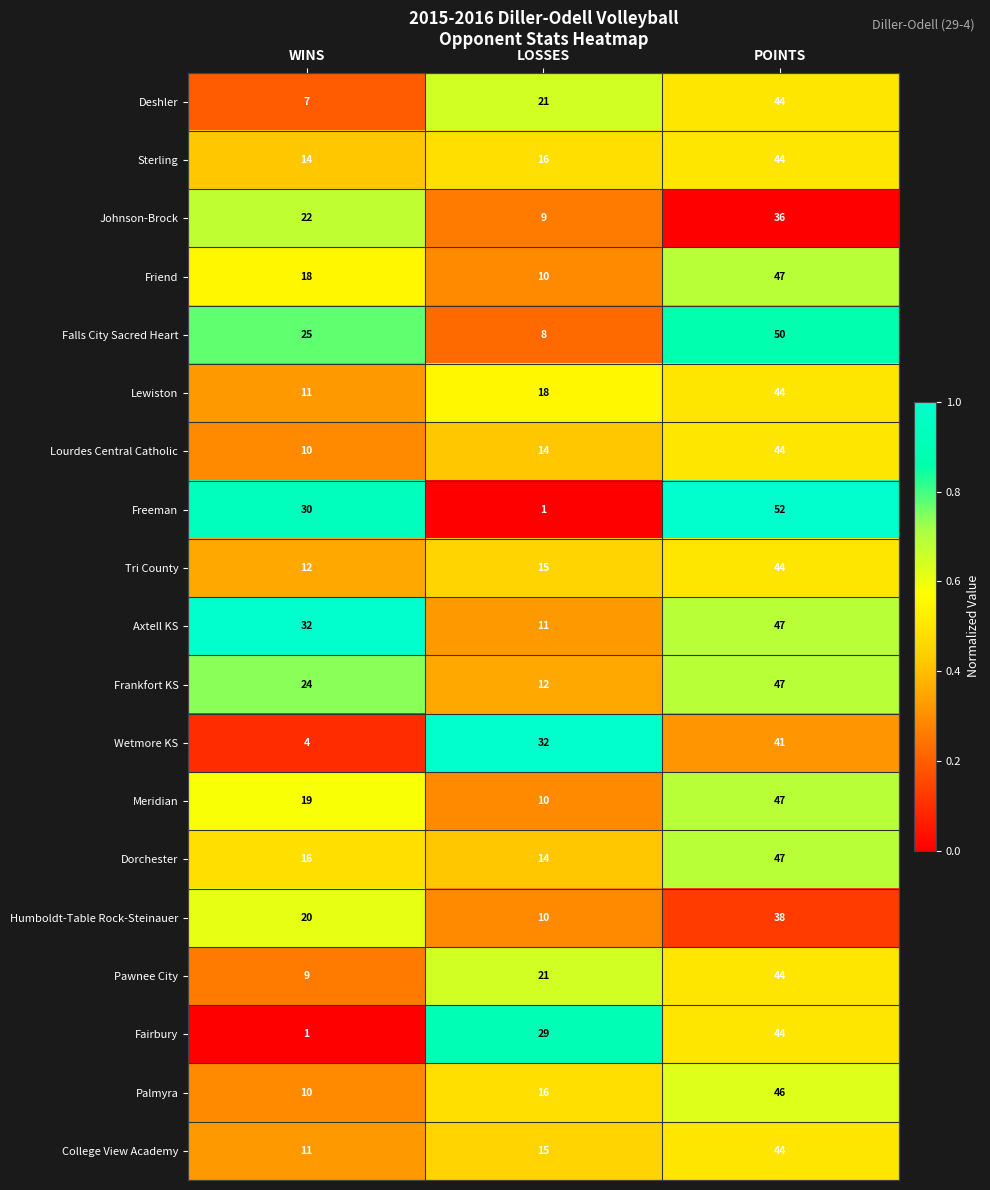

True or false: Palmyra has a value of 6 at WINS.

False